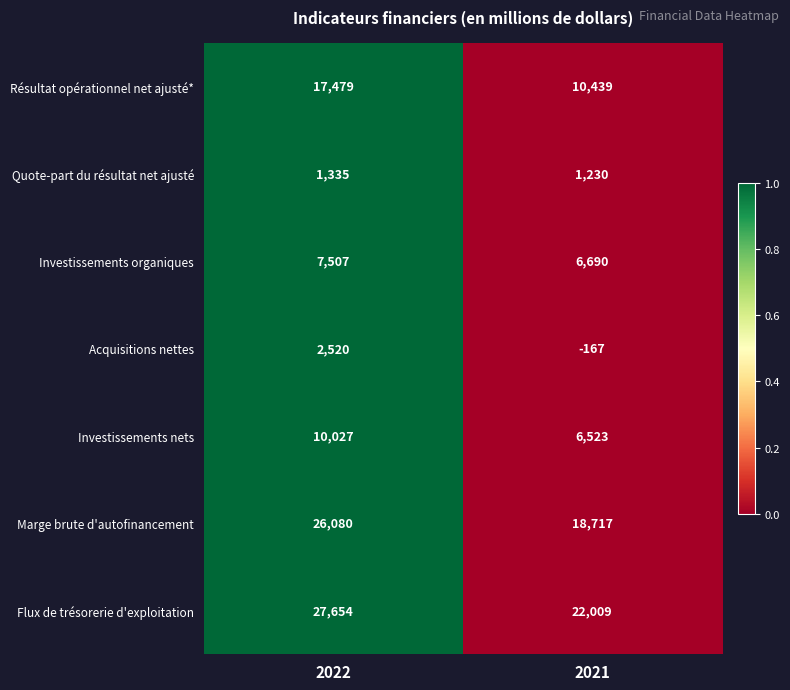

Reading left to right, extract all data points from this chart.

Résultat opérationnel net ajusté*: 2022=17479	2021=10439
Quote-part du résultat net ajusté: 2022=1335	2021=1230
Investissements organiques: 2022=7507	2021=6690
Acquisitions nettes: 2022=2520	2021=-167
Investissements nets: 2022=10027	2021=6523
Marge brute d'autofinancement: 2022=26080	2021=18717
Flux de trésorerie d'exploitation: 2022=27654	2021=22009